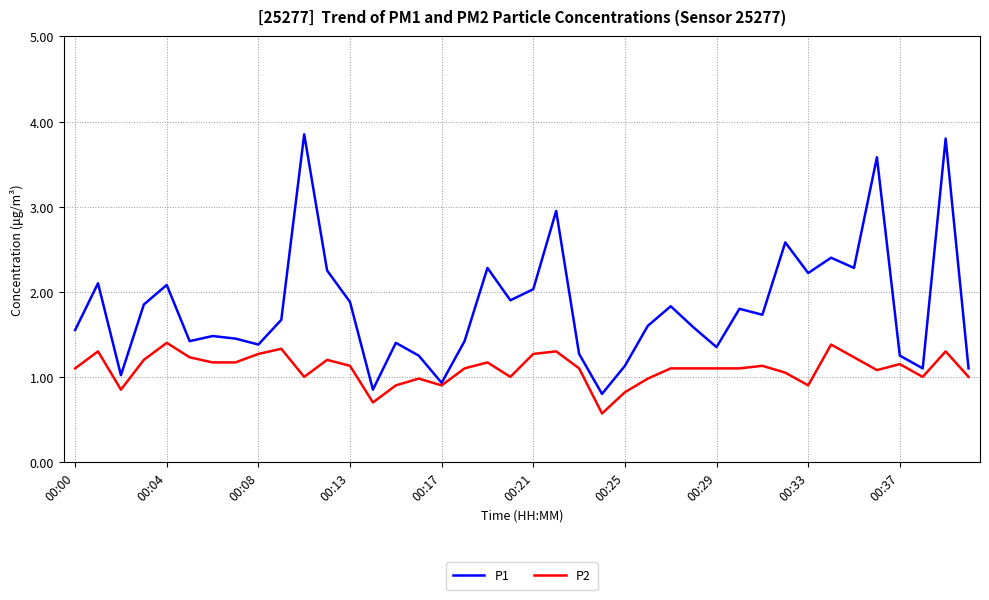

What is the minimum value shown in the chart?

0.6